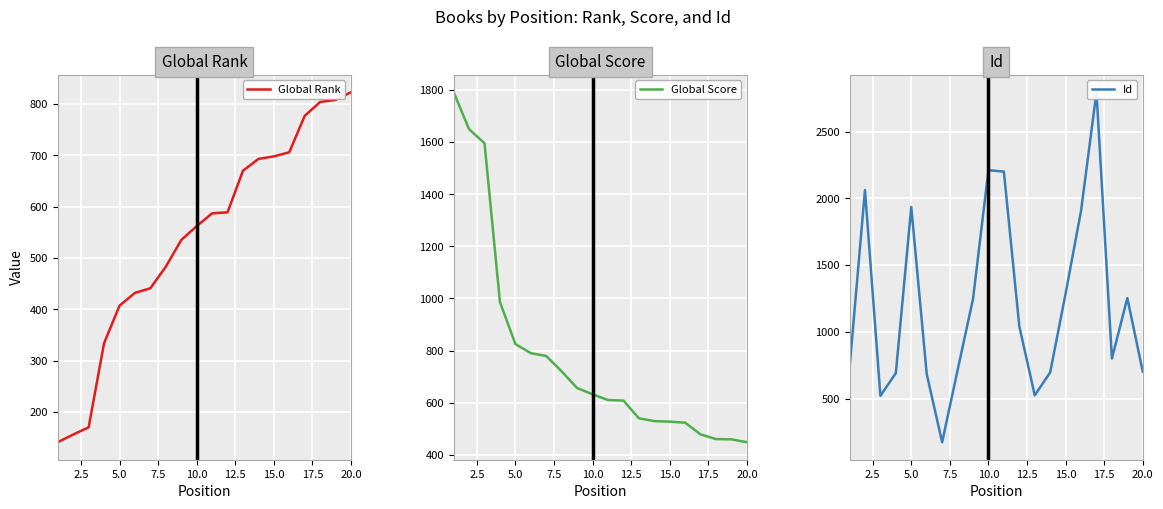

How many data points in Id are above 1043?

9